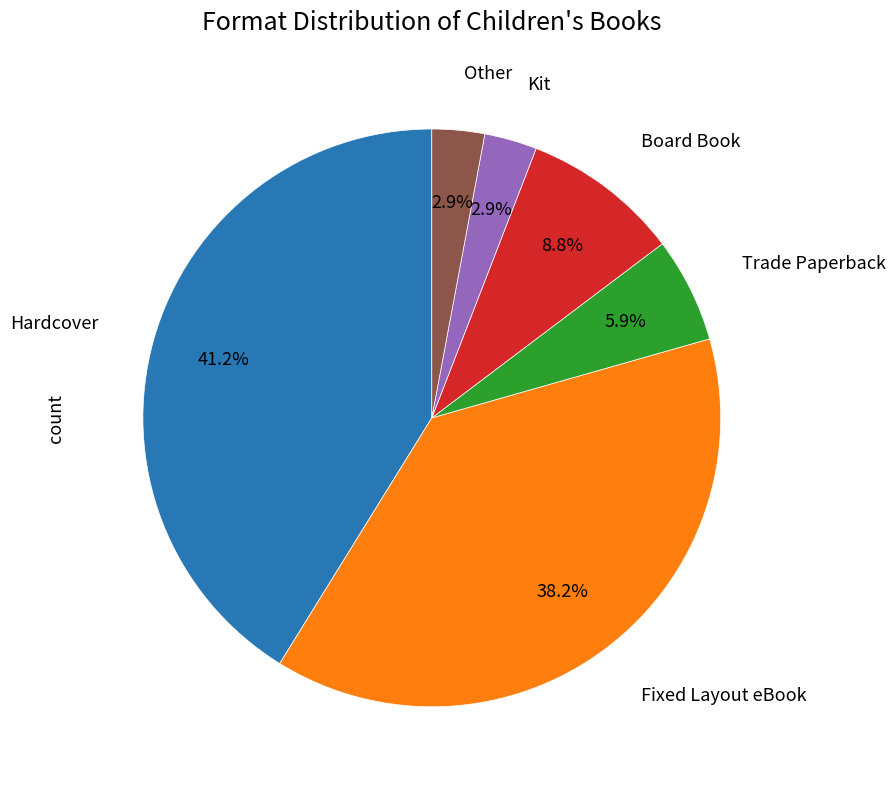

To the nearest percent, what portion does Board Book represent?

9%